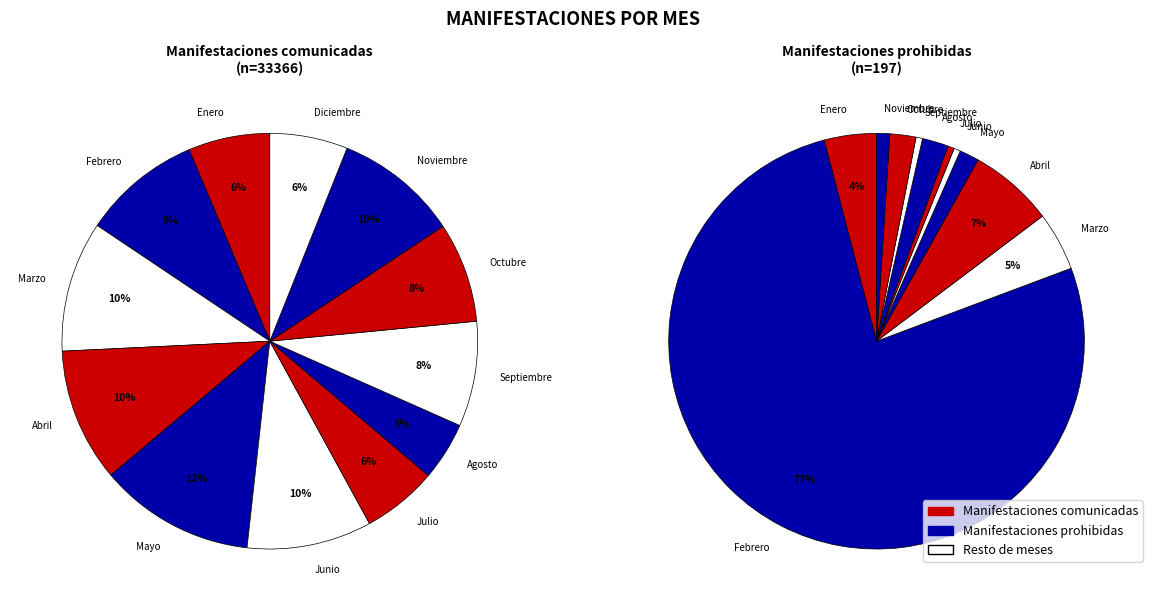

Is it true that Agosto is 11% of the pie?

False